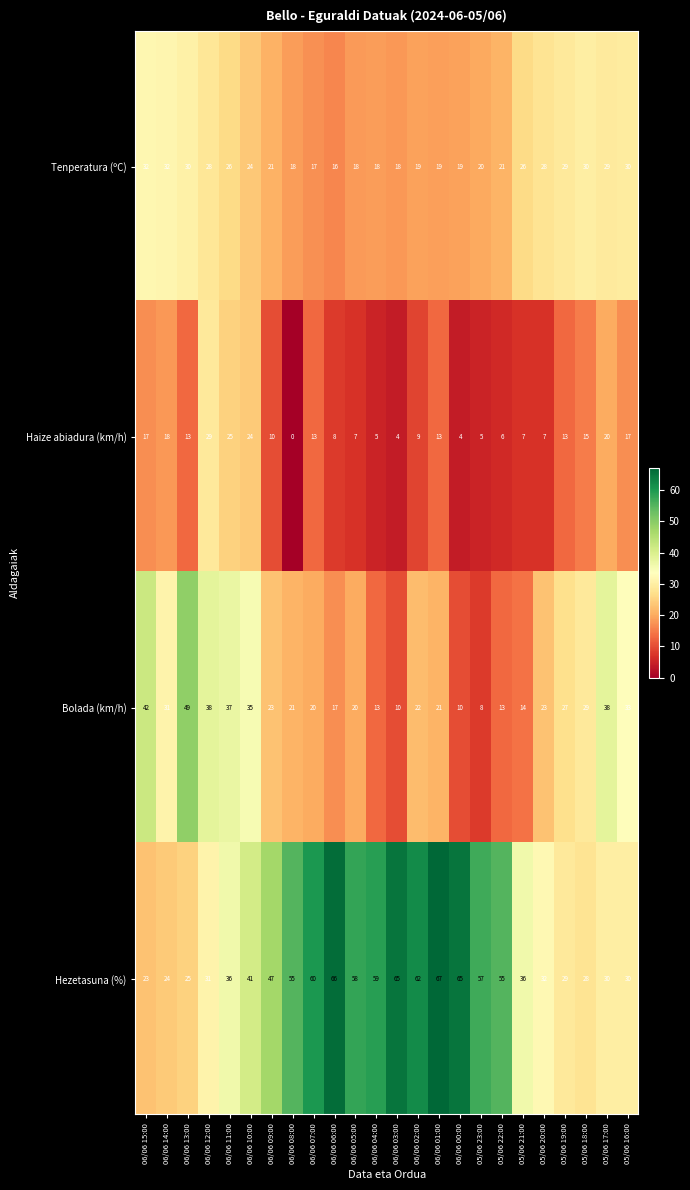

What is the average value of the Bolada (km/h) series?

25